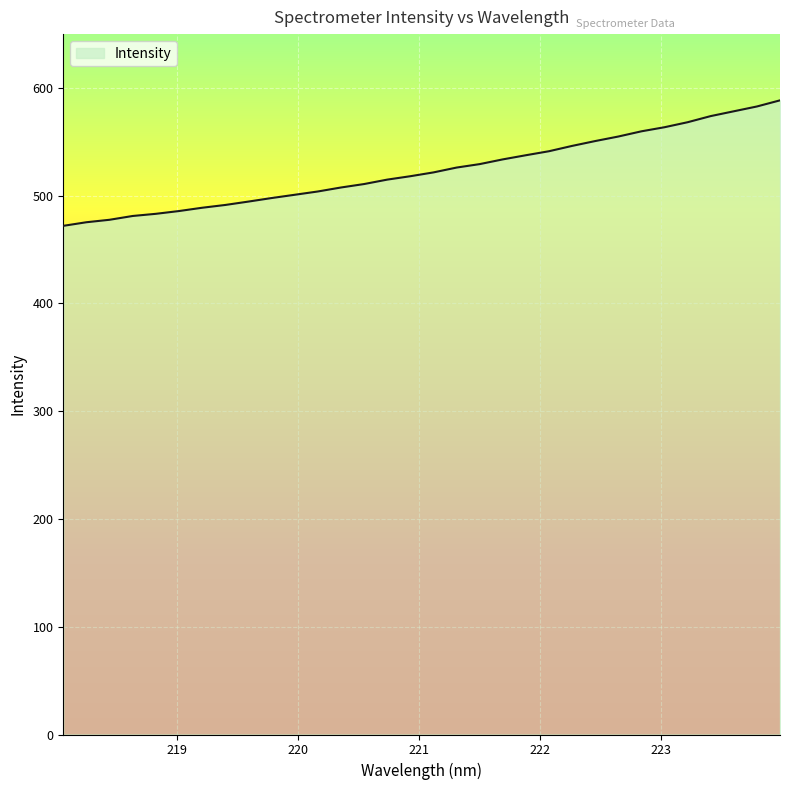

What is the difference between the maximum and minimum values?

116.5